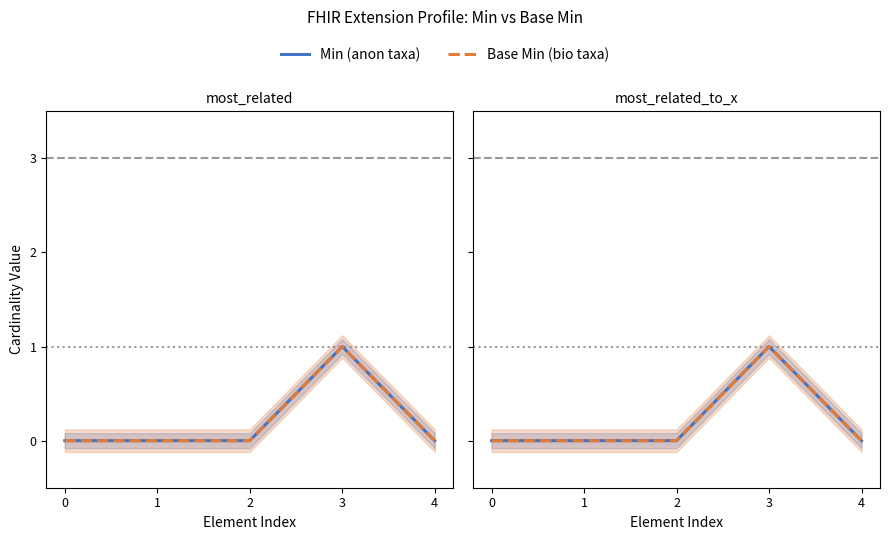

What is the difference between the maximum and minimum values in the Min (anon) series?

1